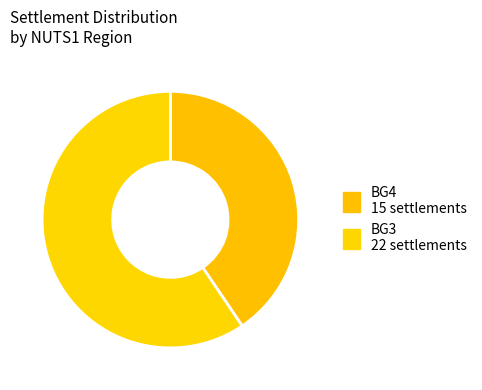

Count the number of slices in the pie.

2